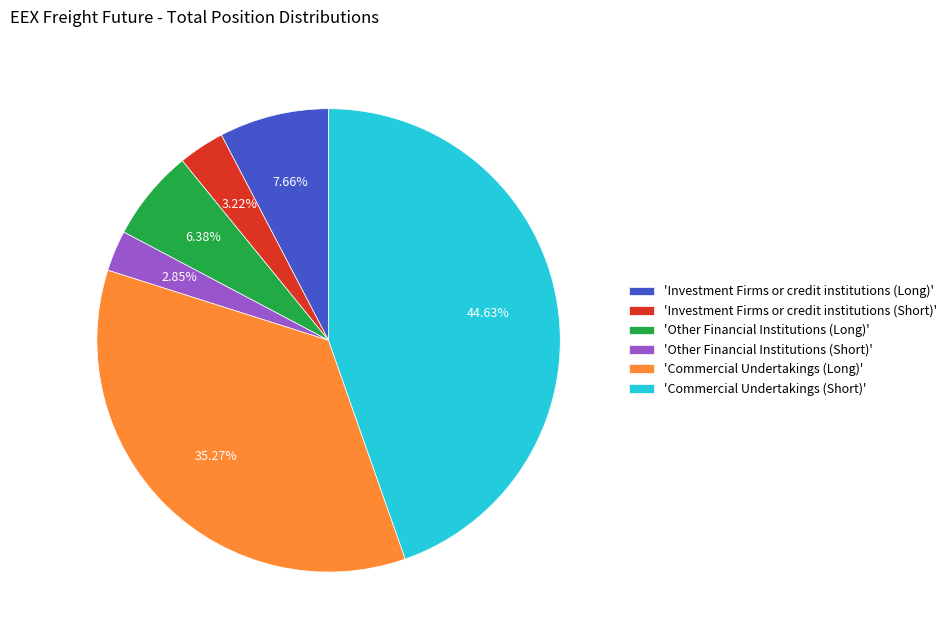

What is the largest slice in the pie chart?

'Commercial Undertakings (Short)'